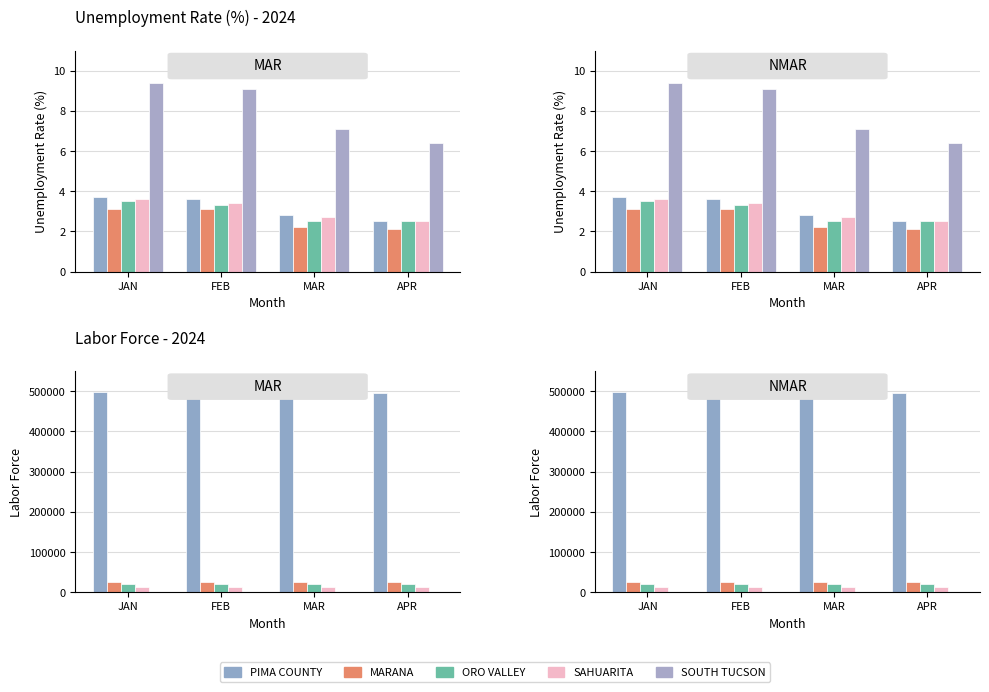

What is the difference between the MARANA values at FEB and JAN?

93